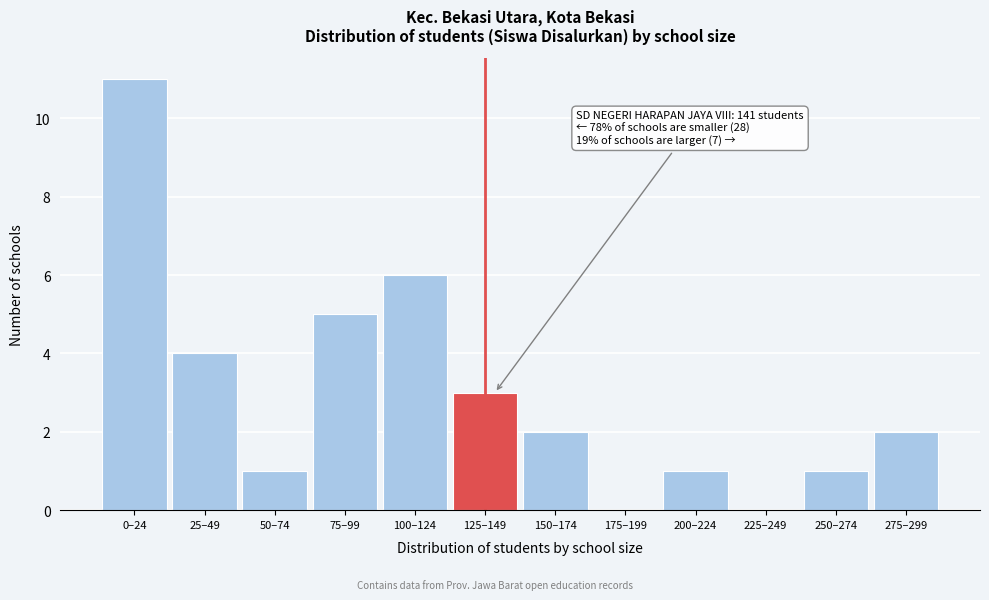

Reading left to right, list all the values displayed in this chart.

0–24=11	25–49=4	50–74=1	75–99=5	100–124=6	125–149=3	150–174=2	175–199=0	200–224=1	225–249=0	250–274=1	275–299=2